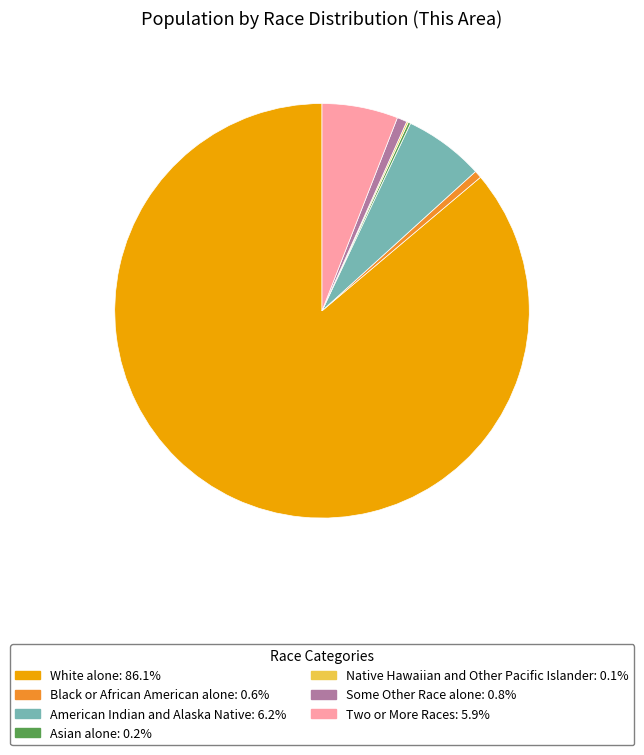

Combined, do Some Other Race alone: 0.8% and Two or More Races: 5.9% account for over 50%?

No